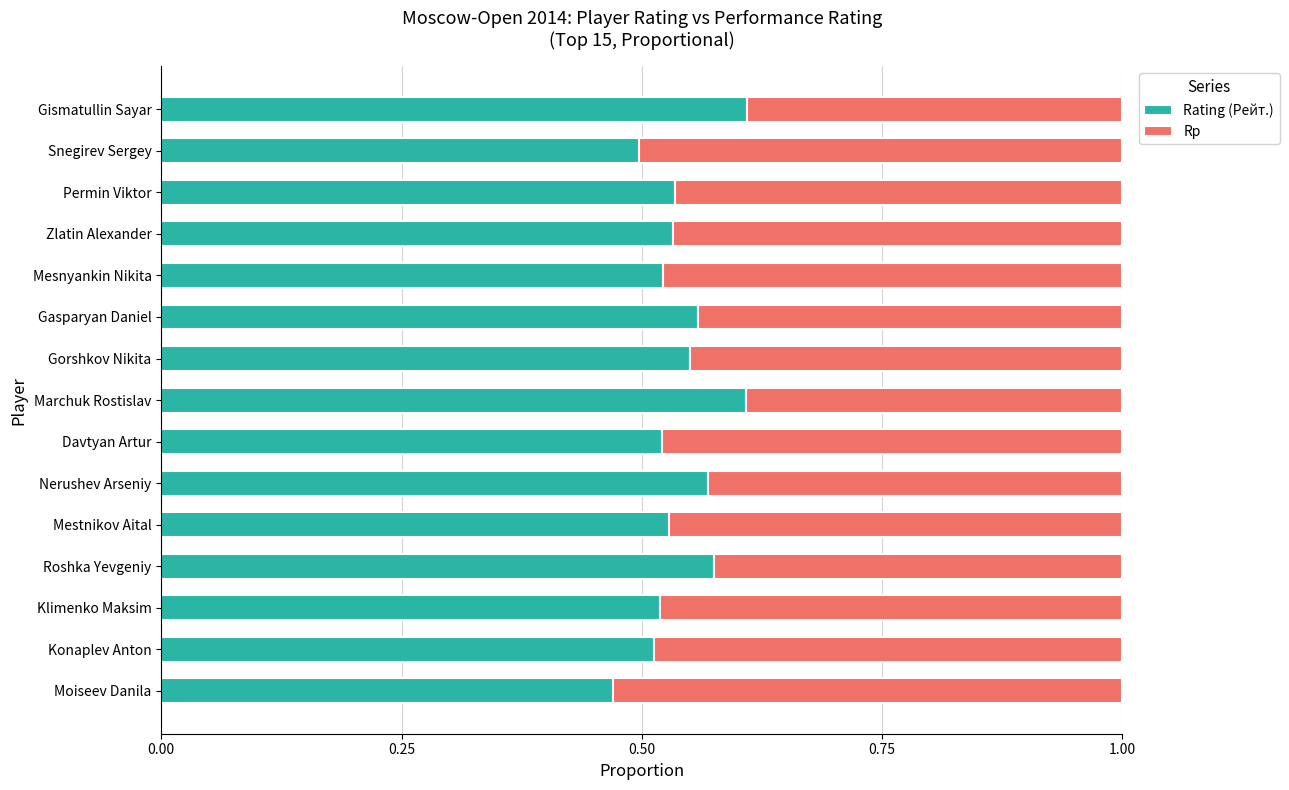

What is the sum of the Rating (Рейт.) values at Konaplev Anton and Moiseev Danila?

1.0